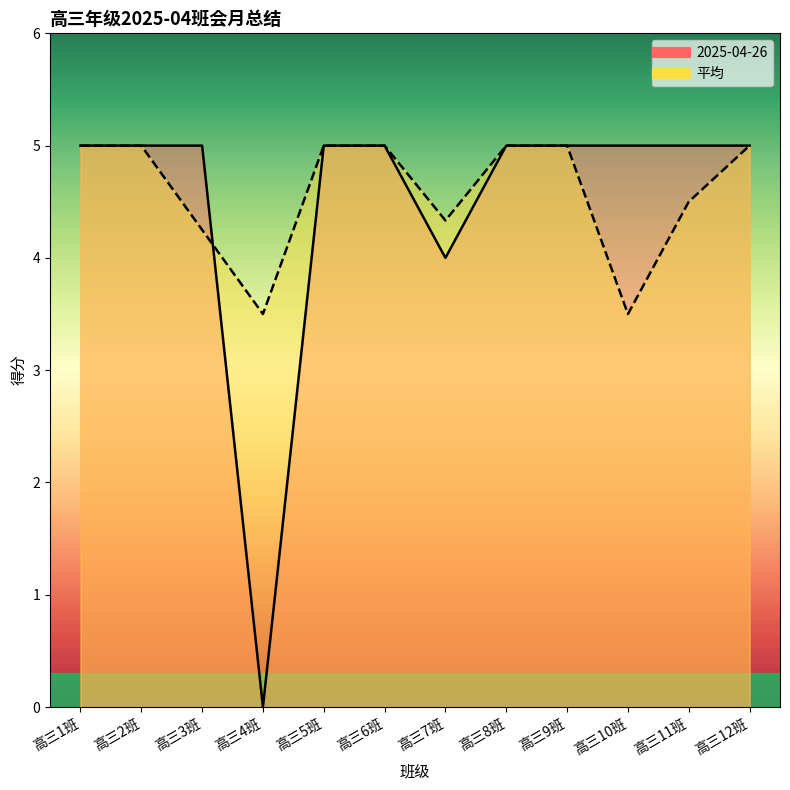

Reading right to left, what are all the values shown in this chart?

2025-04-26: 高三12班=5.0	高三11班=5.0	高三10班=5.0	高三9班=5.0	高三8班=5.0	高三7班=4.0	高三6班=5.0	高三5班=5.0	高三4班=0.0	高三3班=5.0	高三2班=5.0	高三1班=5.0
平均: 高三12班=5.0	高三11班=4.5	高三10班=3.5	高三9班=5.0	高三8班=5.0	高三7班=4.3	高三6班=5.0	高三5班=5.0	高三4班=3.5	高三3班=4.2	高三2班=5.0	高三1班=5.0